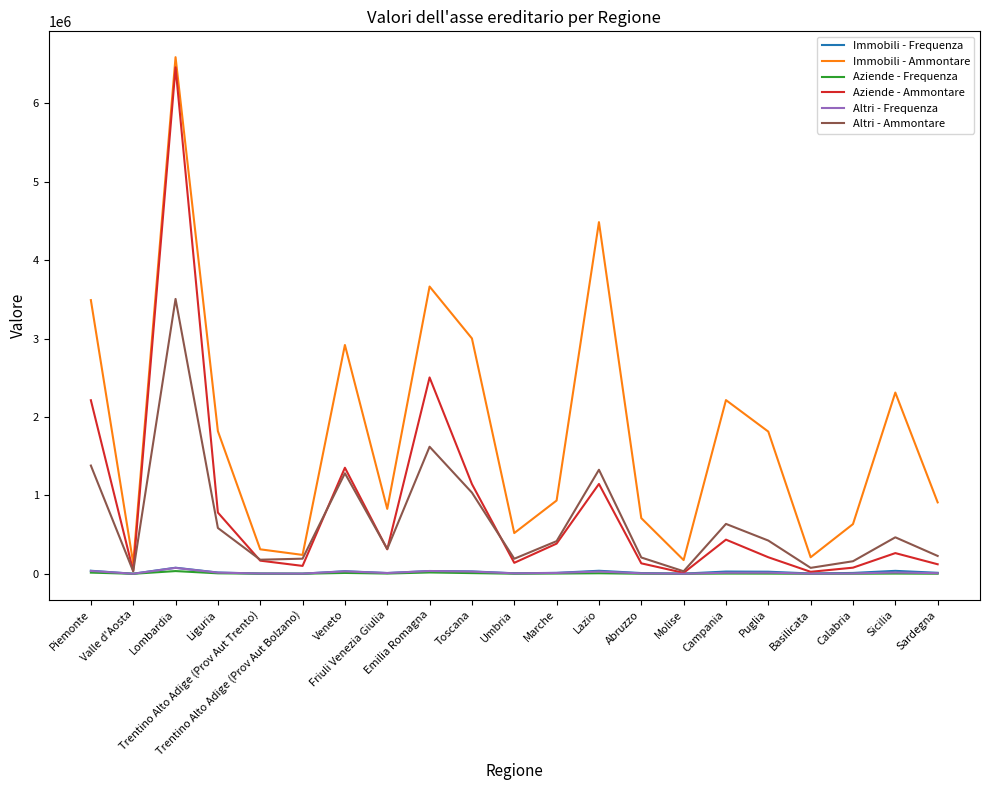

What is the maximum value for Altri - Ammontare?

3505803